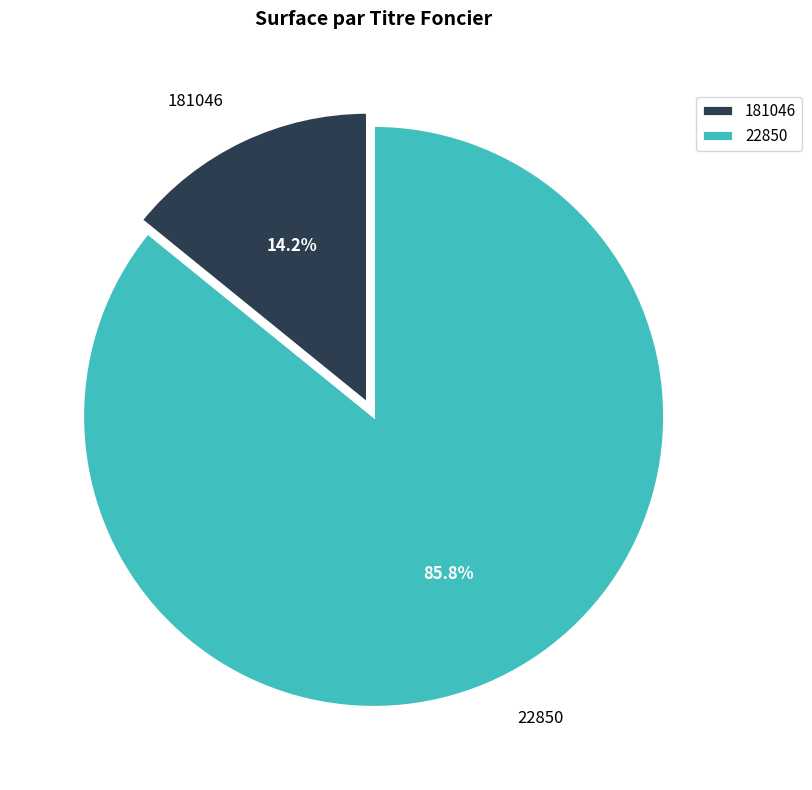

Rank the categories by value from lowest to highest.

181046, 22850